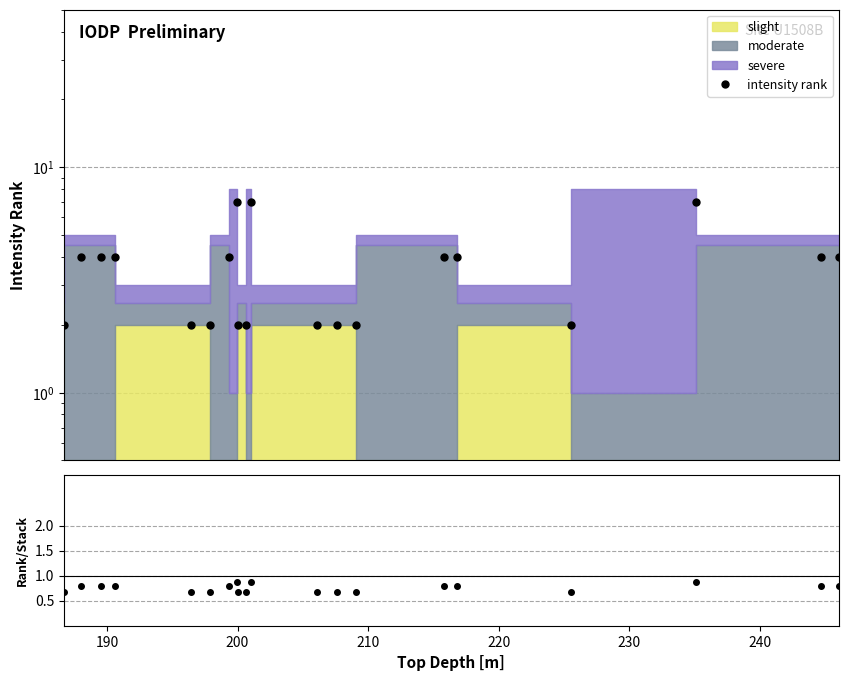

What is the sum of all intensity rank values?

71.0